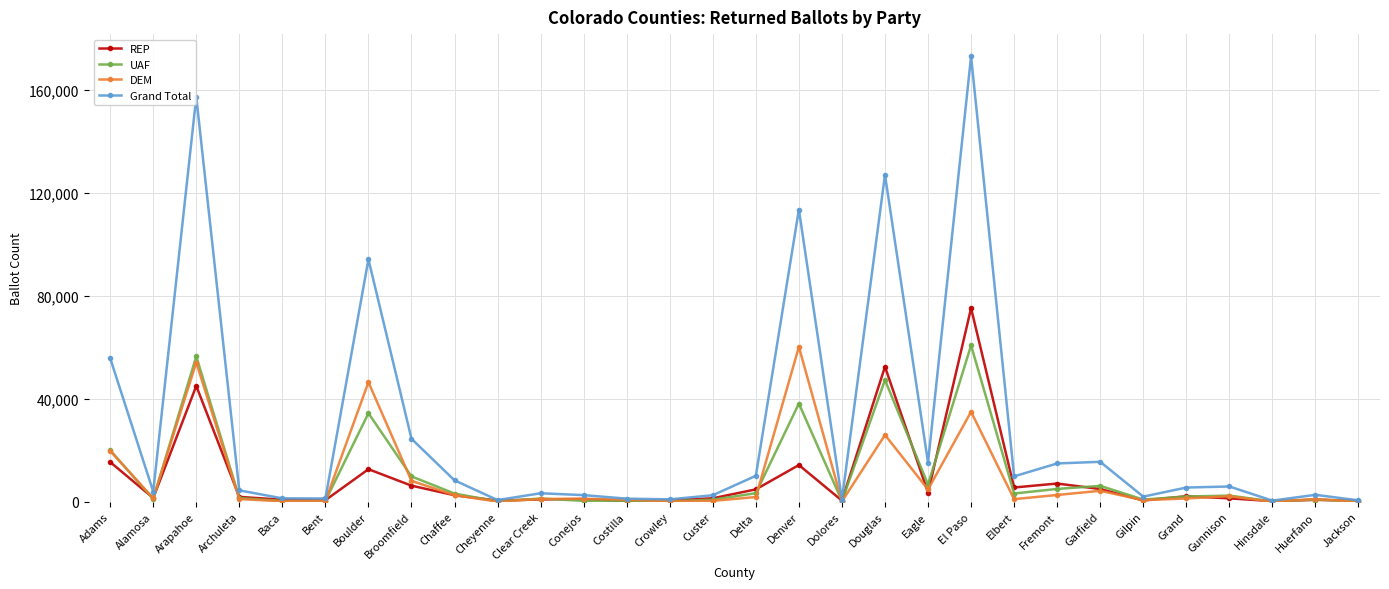

In DEM, how many points are lower than both neighbors (excluding endpoints)?

9